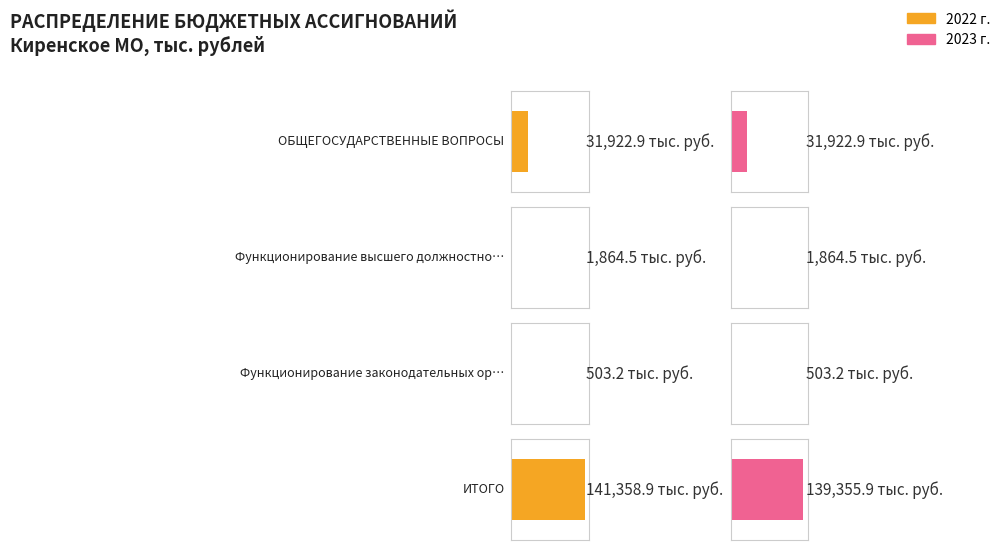

What is the total value across all series at Функционирование высшего должностного лица?

3729.0